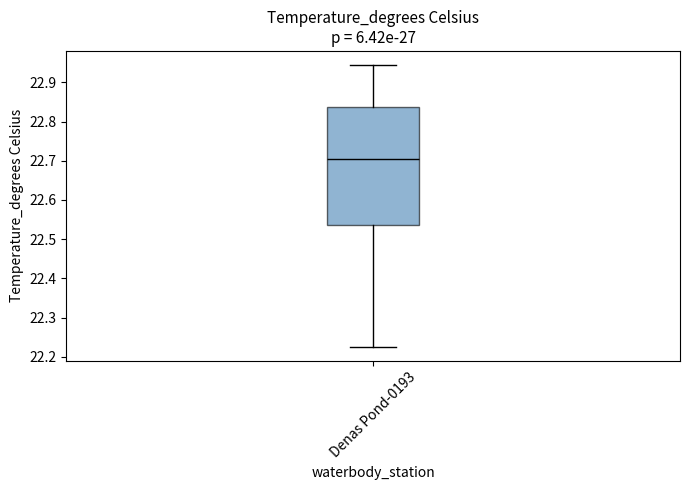

Transcribe this box plot: give where the median line is, the range the box spans, and where the two whiskers end, as read against the y-axis. The values are not printed on the chart, so give them approximately, as read against the axis.

median 22.71, box 22.54 to 22.84, whiskers 22.23 to 22.94